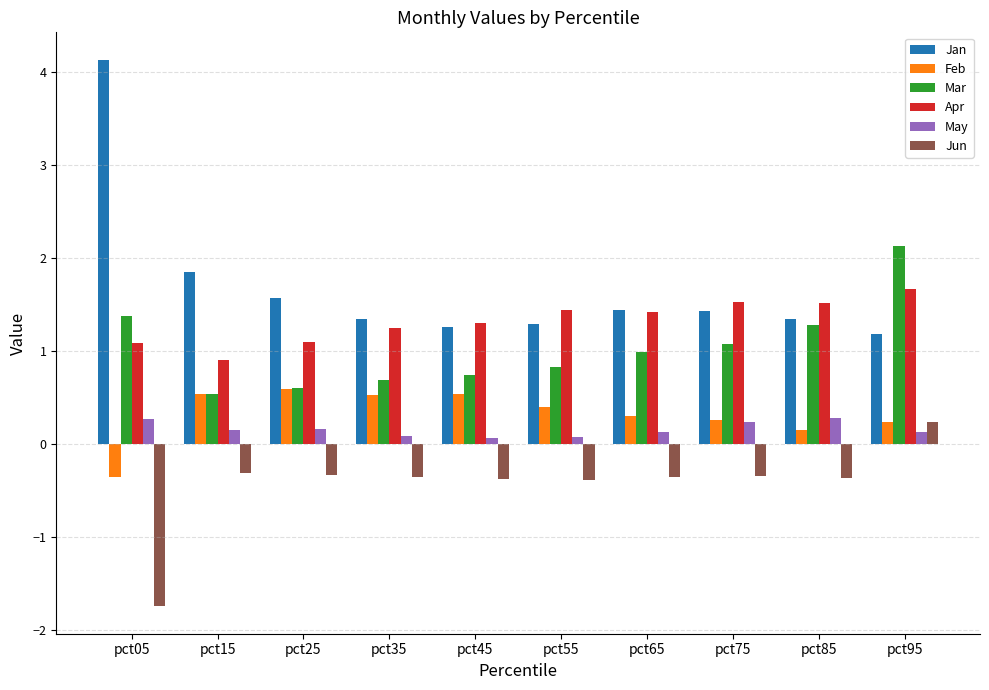

What is the sum of the May values at pct55 and pct75?

0.3